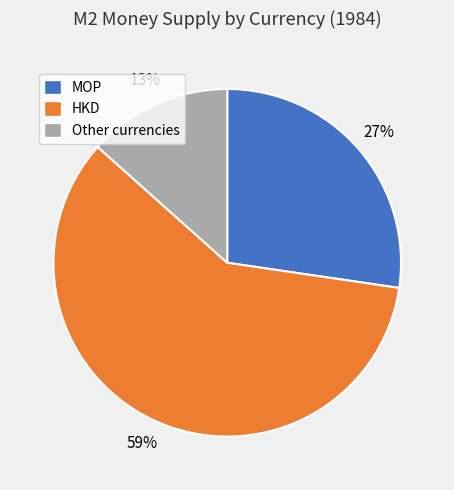

To the nearest percent, what is the difference between the largest and smallest slice percentages?

46%